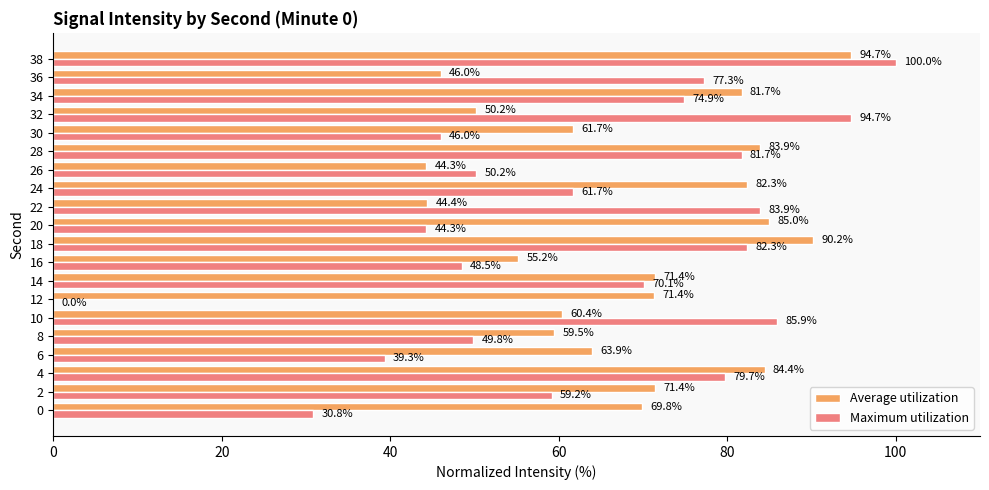

Read the Maximum utilization value at 26.

50.2